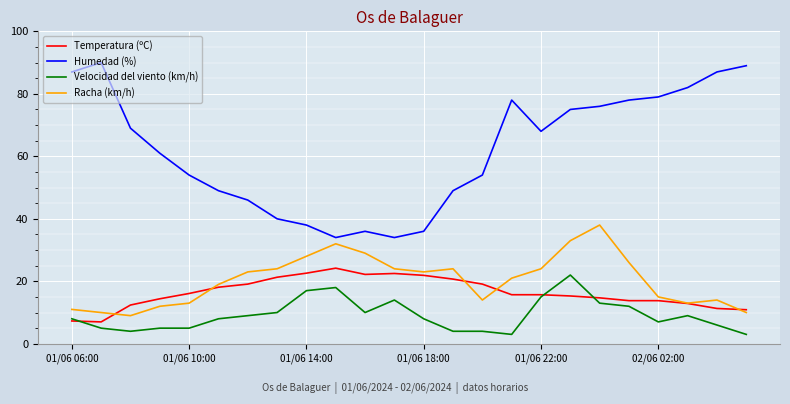

Which series has the largest total across all categories?

Humedad (%)